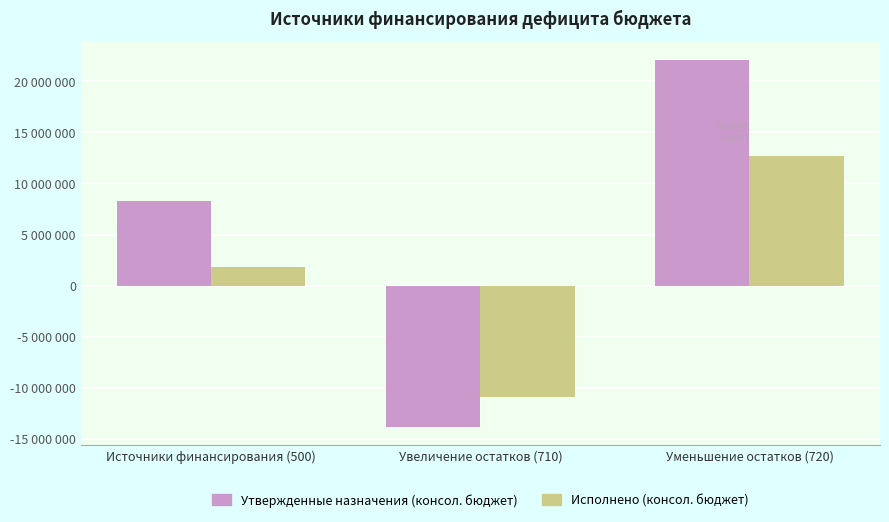

At how many categories does at least one series exceed 3620962?

2